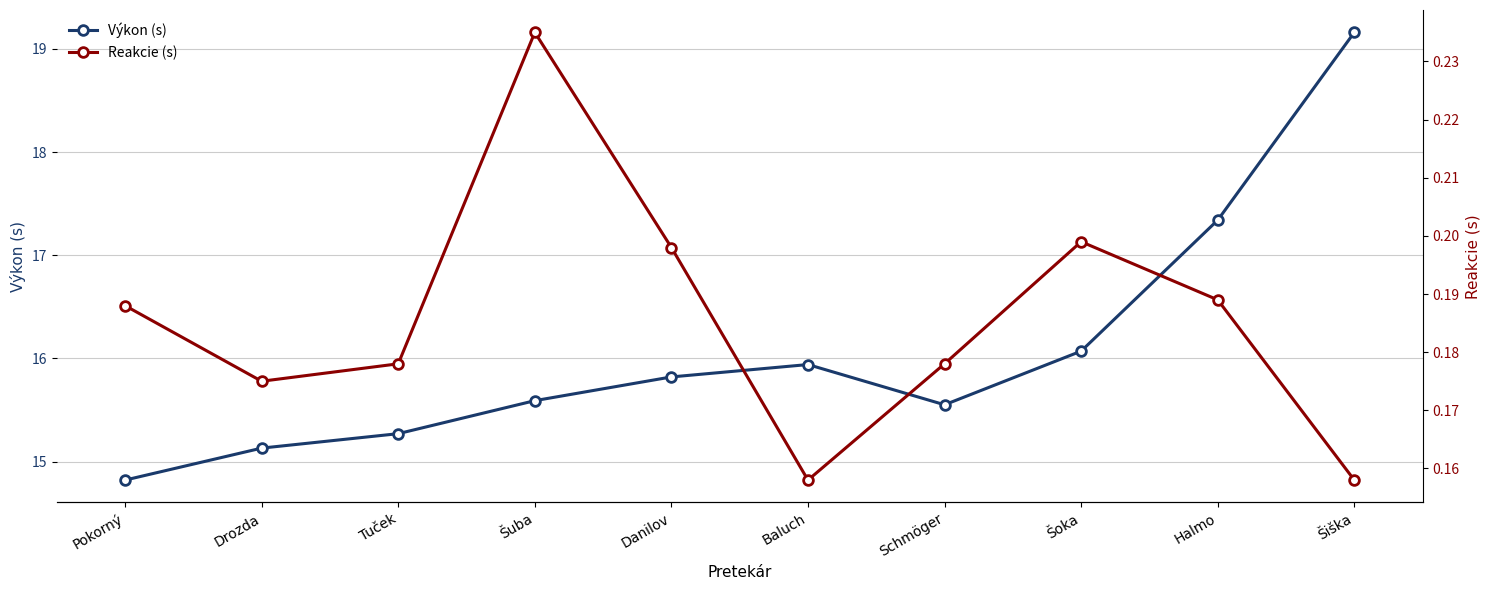

What is the difference between the Výkon (s) values at Šoka and Baluch?

0.1